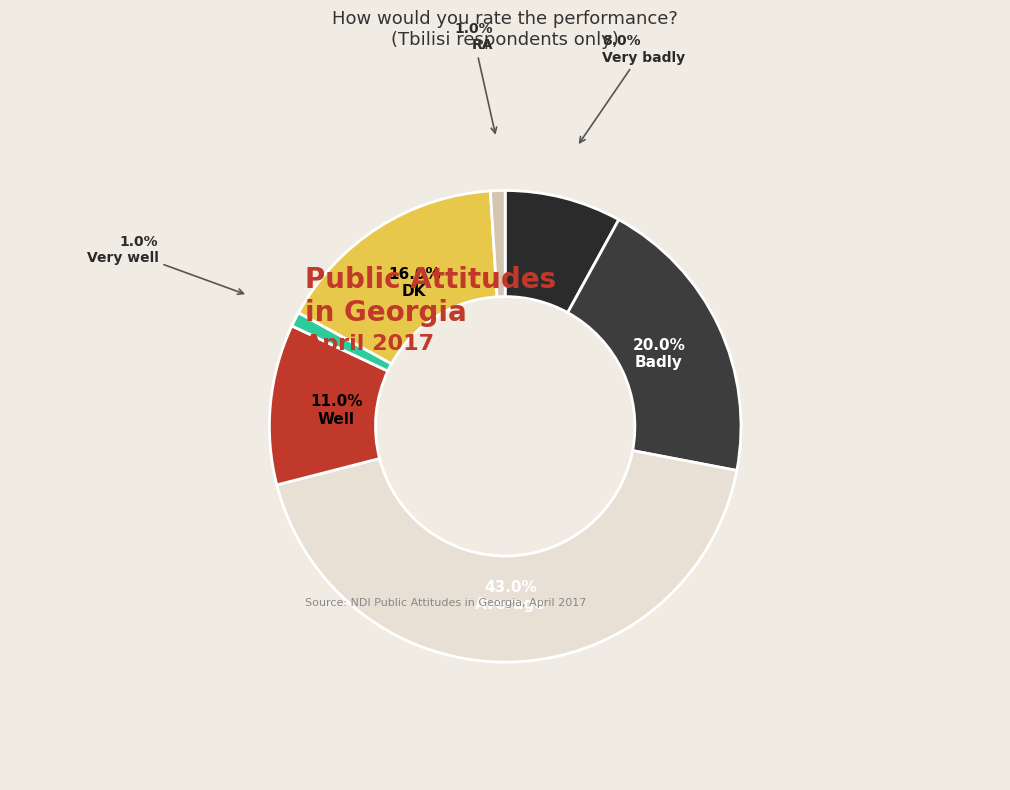

How many slices are in this pie chart?

7